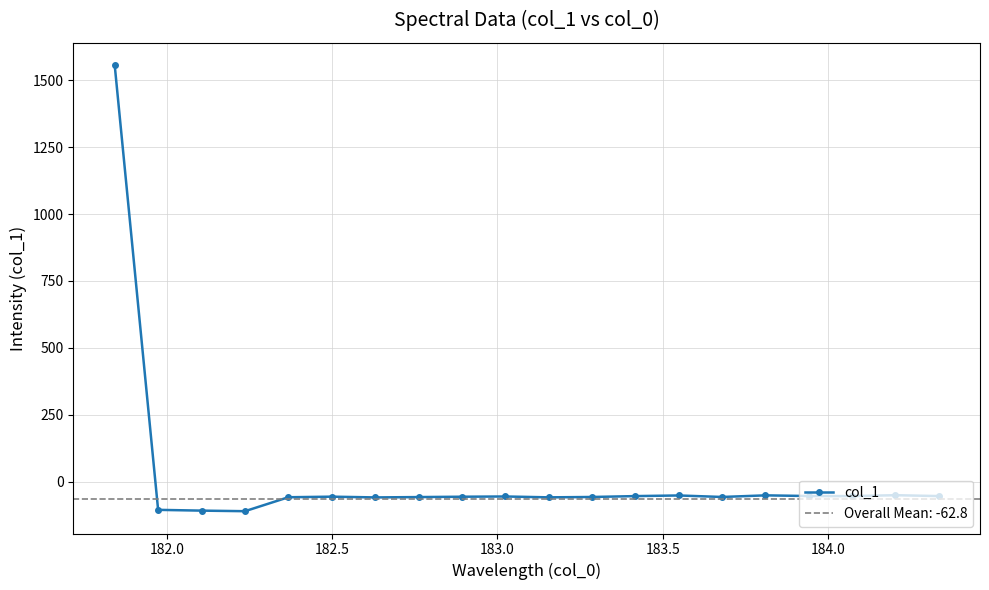

What is the lowest value of the col_1 series?

-109.5